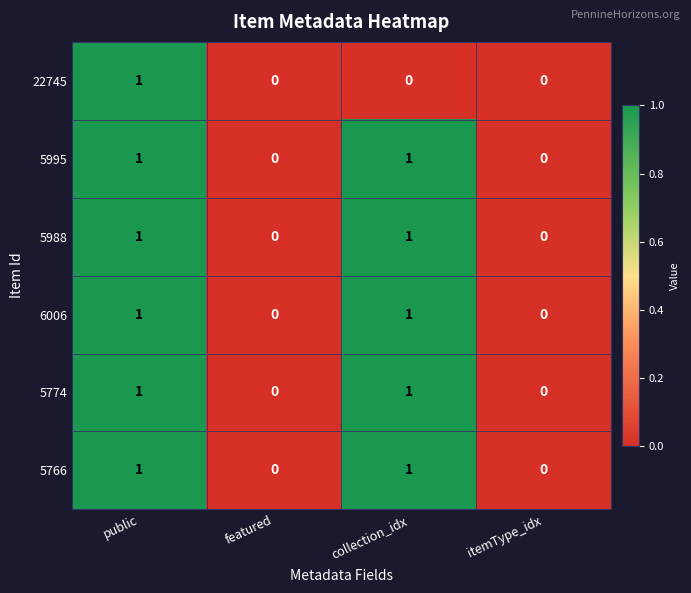

True or false: 5774 has a value of -1 at featured.

False